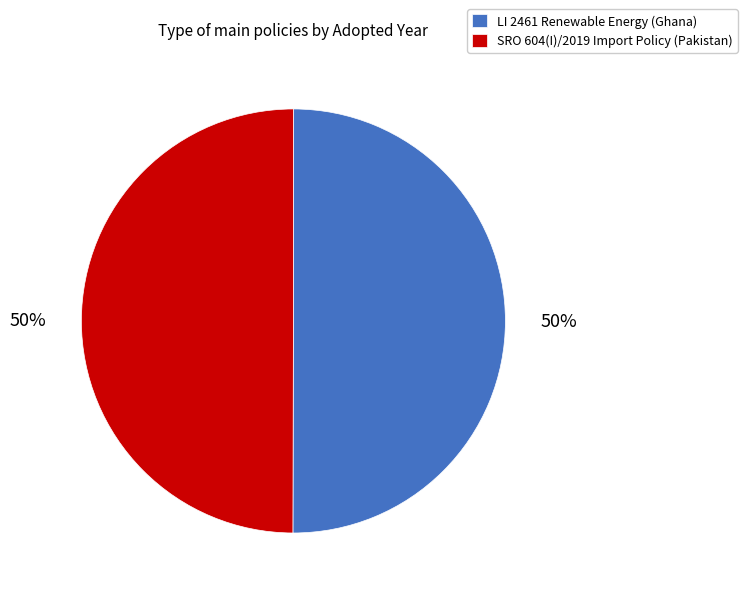

To the nearest percent, what is the combined percentage of SRO 604(I)/2019 Import Policy (Pakistan) and LI 2461 Renewable Energy (Ghana)?

100%